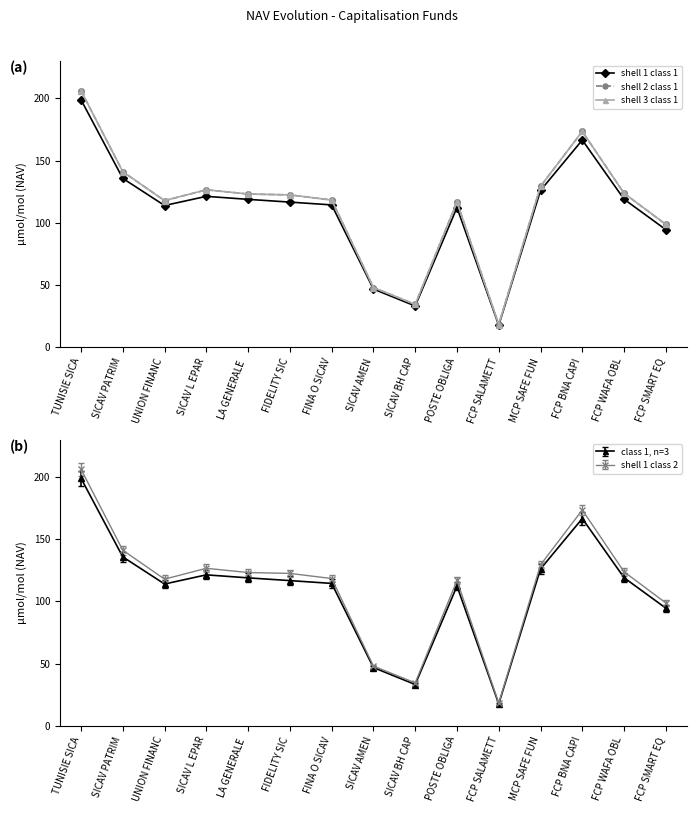

What is the value of the VL au 31/12/2020 point at the 2nd from the left?

135.7